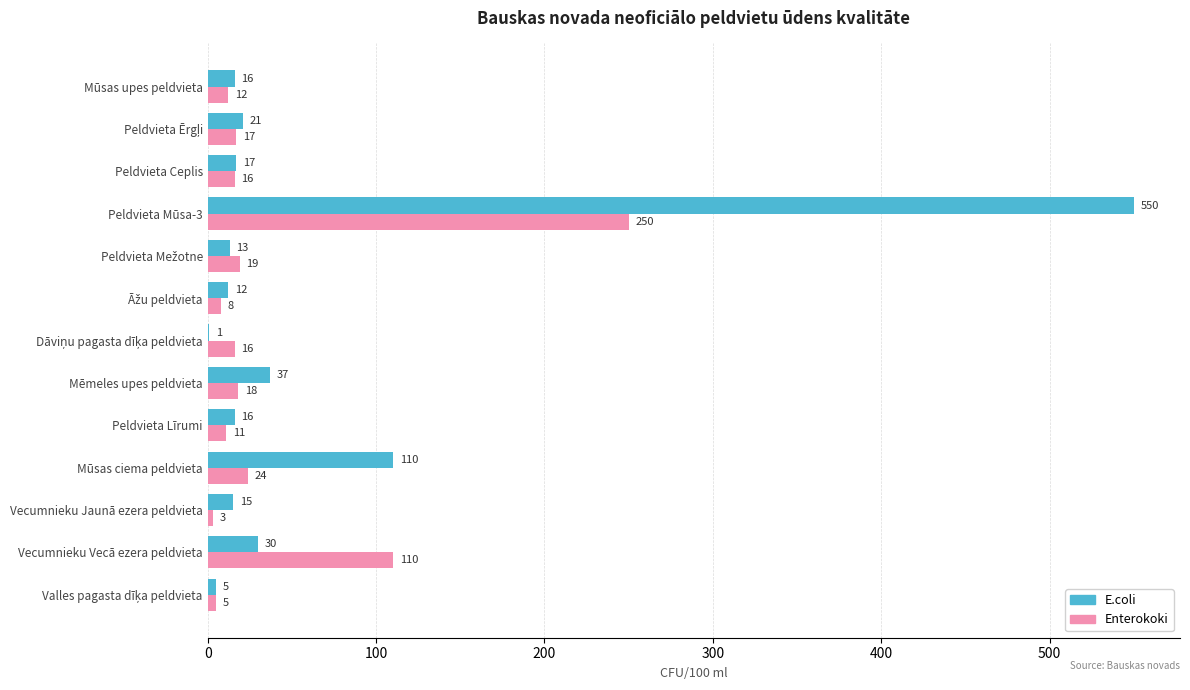

At which label does Enterokoki reach its peak?

Peldvieta Mūsa-3